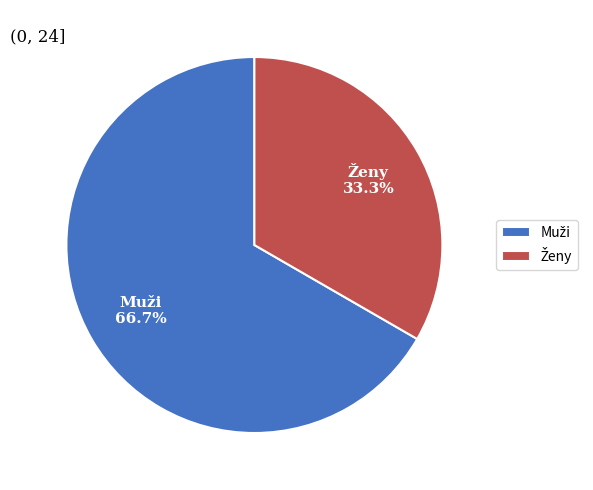

Does any single category account for the majority?

Yes